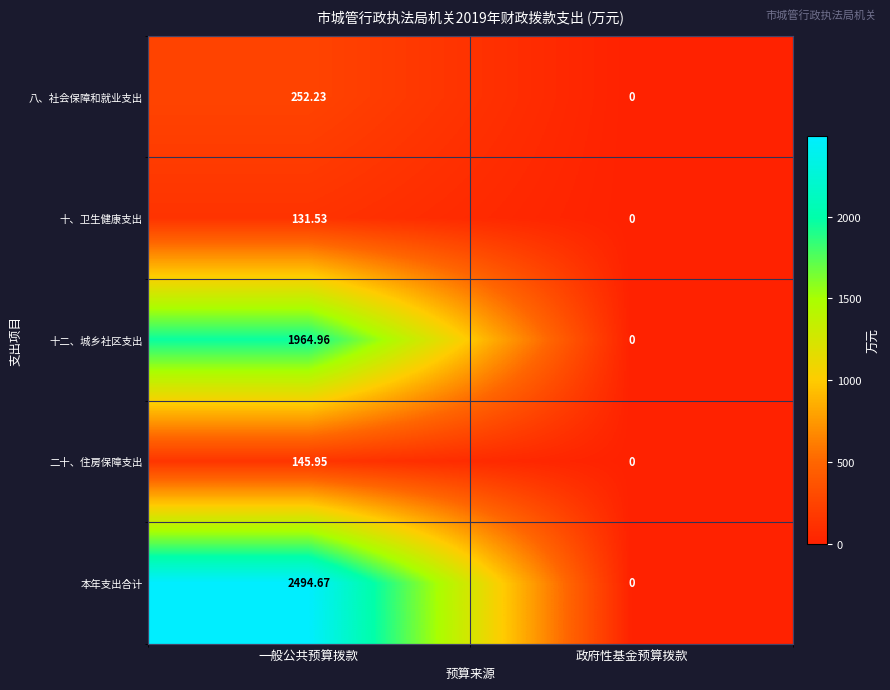

List the series in order of their peak value, highest first.

本年支出合计, 十二、城乡社区支出, 八、社会保障和就业支出, 二十、住房保障支出, 十、卫生健康支出